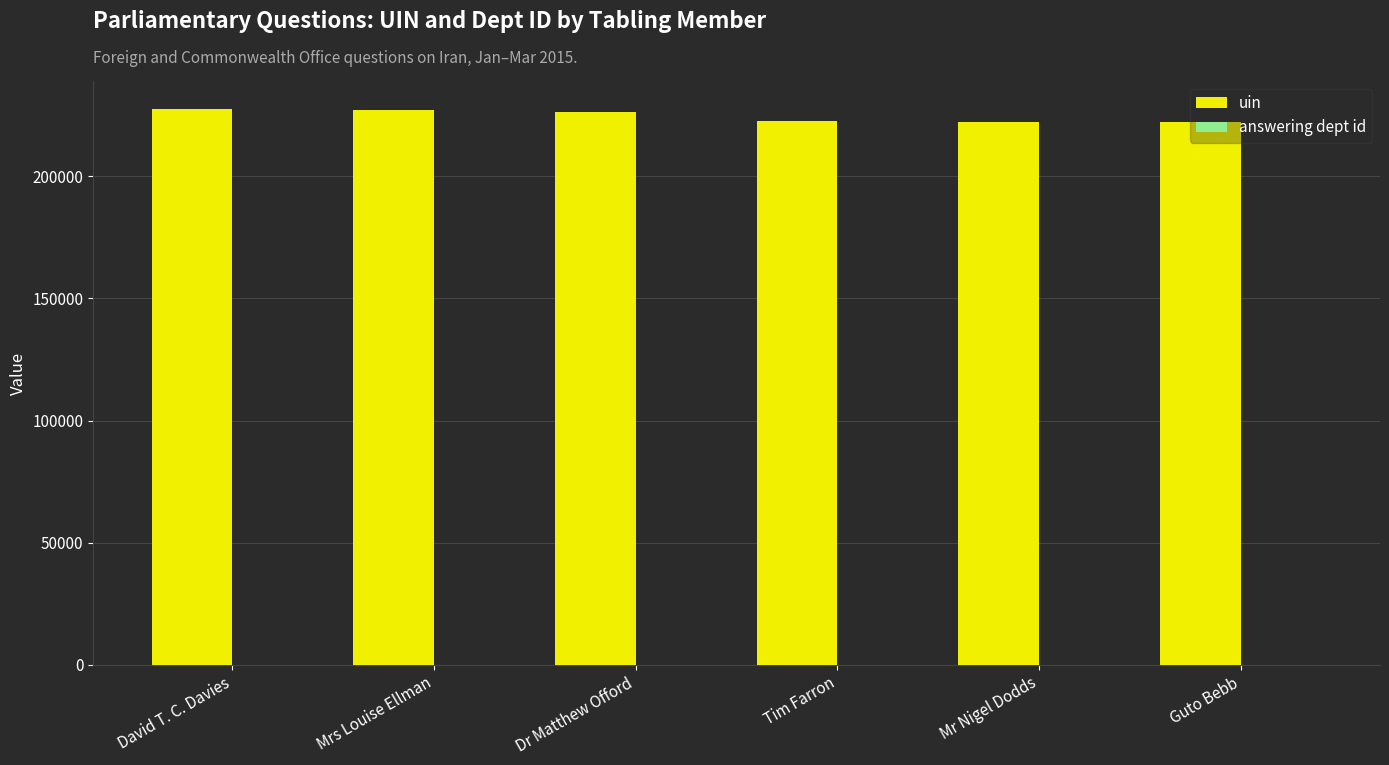

The value of uin at David T. C. Davies is 227580. True or false?

True